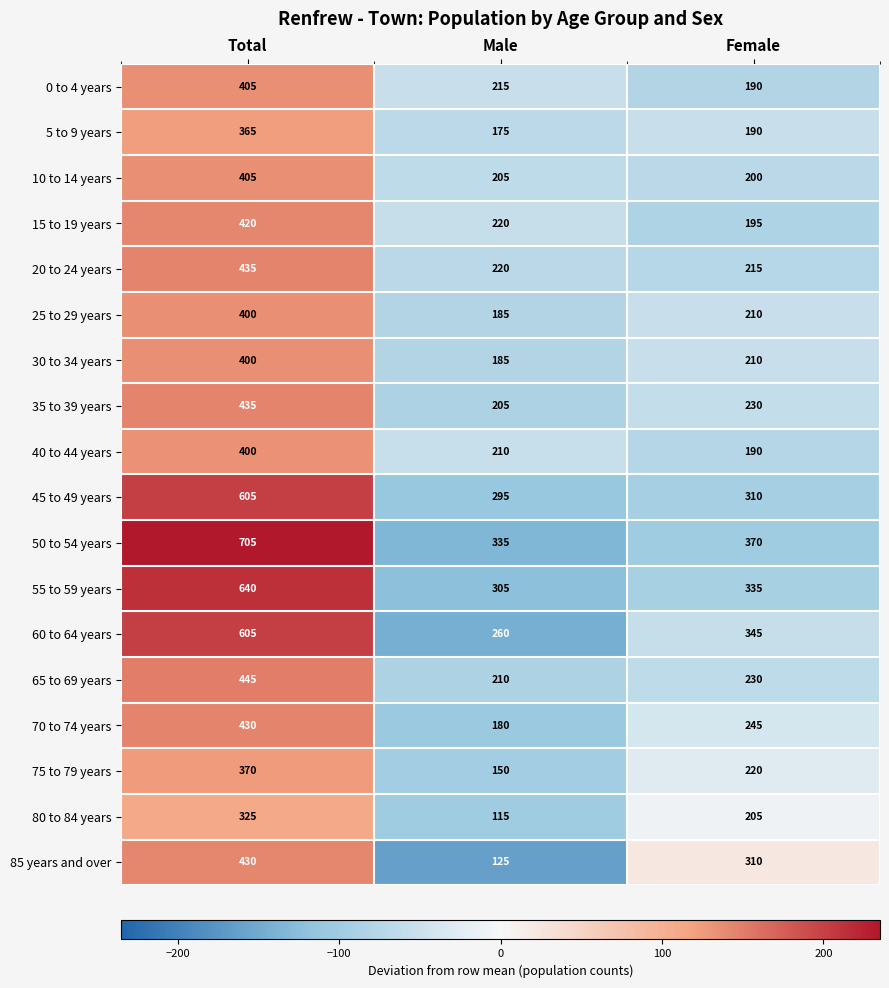

Which series has the widest spread of values?

50 to 54 years